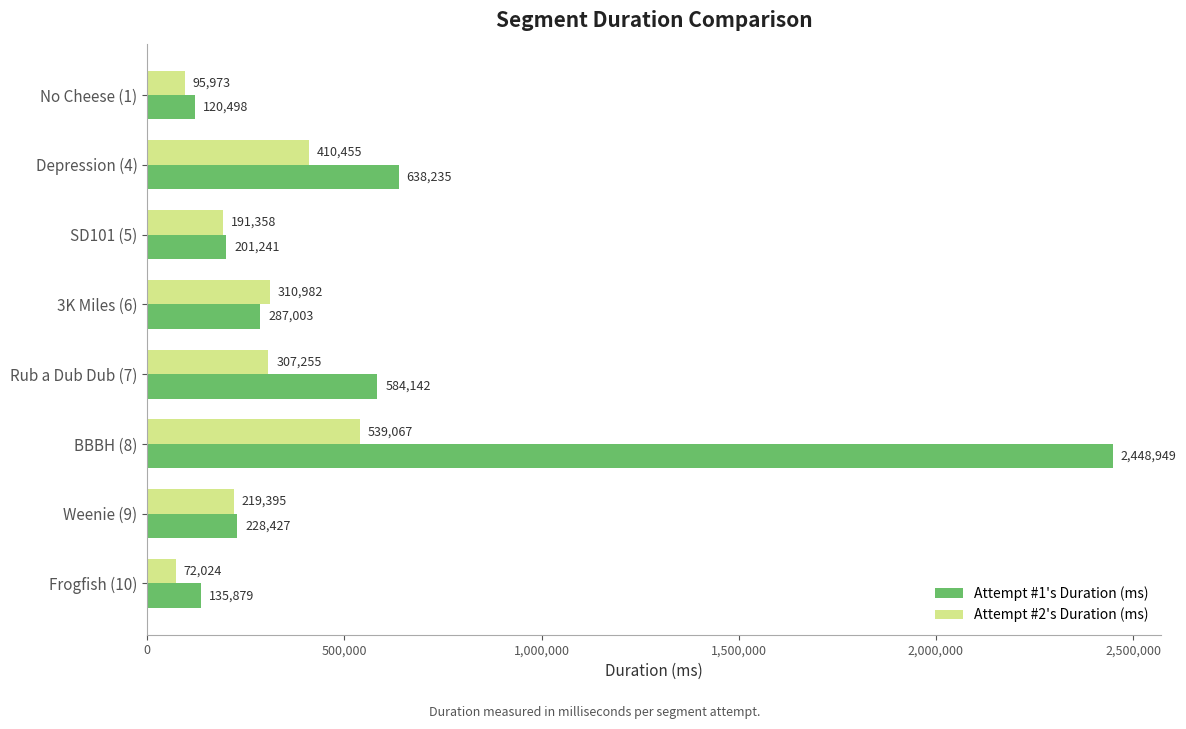

Between SD101 (5) and Weenie (9), which series saw the biggest shift?

Attempt #2's Duration (ms)